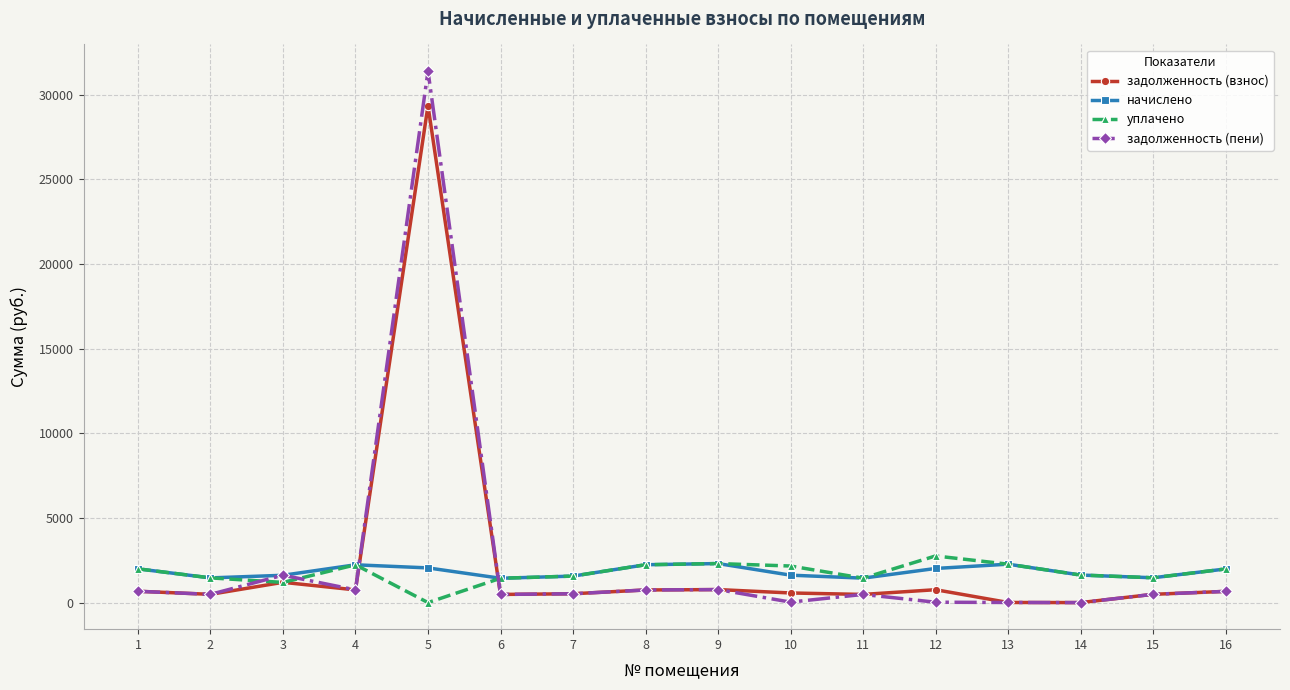

Which series has the widest spread of values?

задолженность (пени)